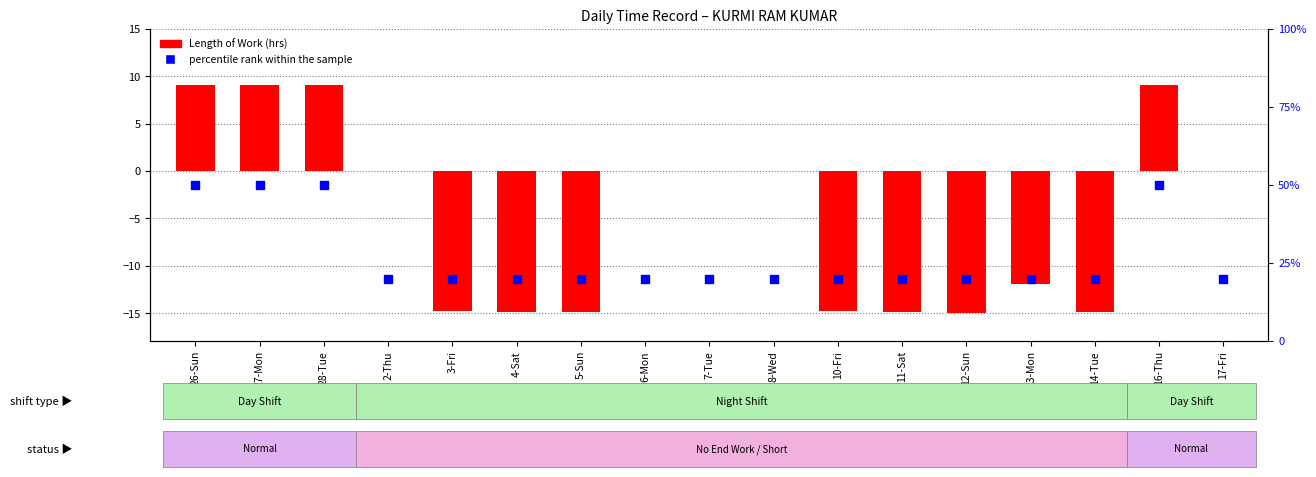

Which series has the largest Y range (max minus min)?

percentile rank within the sample